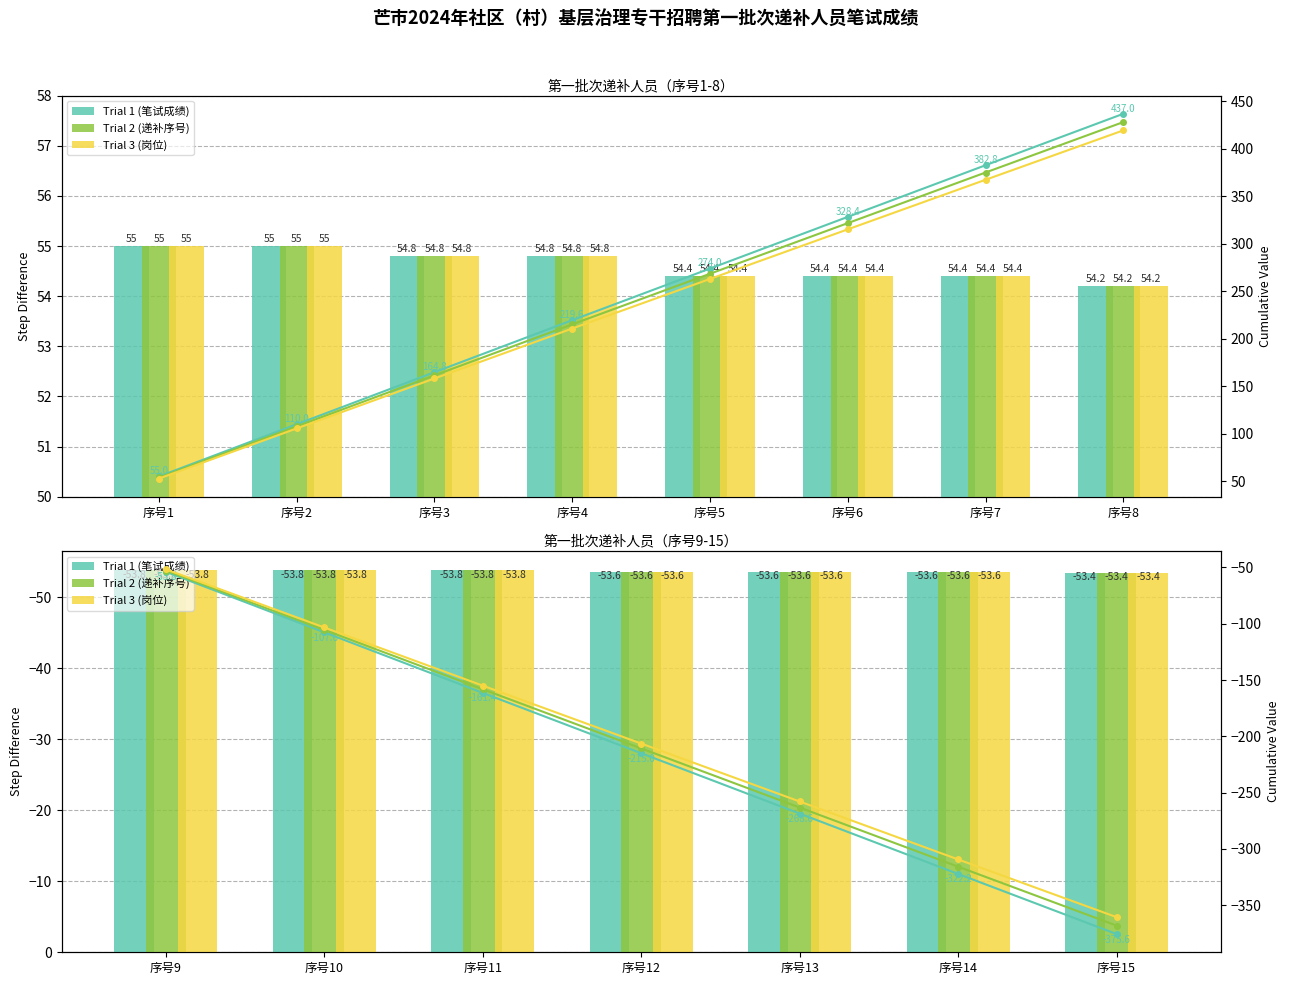

What is the value of the Trial 2 (递补序号) bar at the 7th from the left?

-53.4